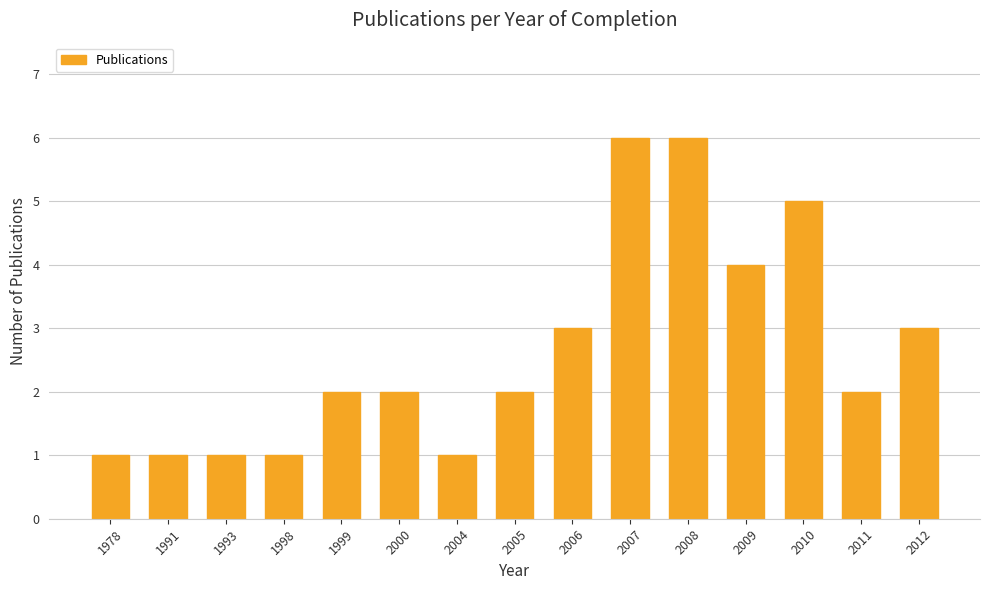

What is the sum of the values at 1999 and 2005?

4